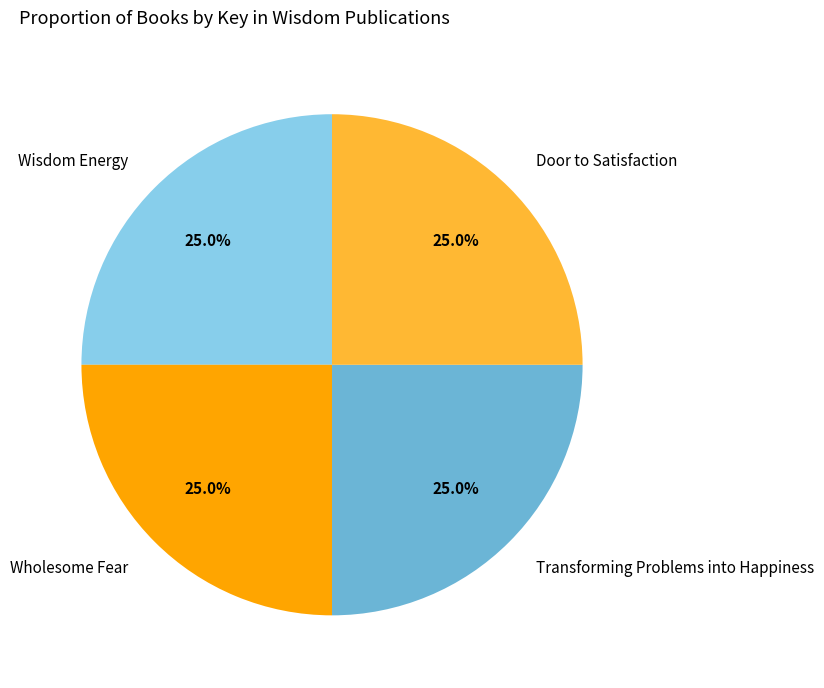

Does Wholesome Fear account for over 50% of the chart?

No